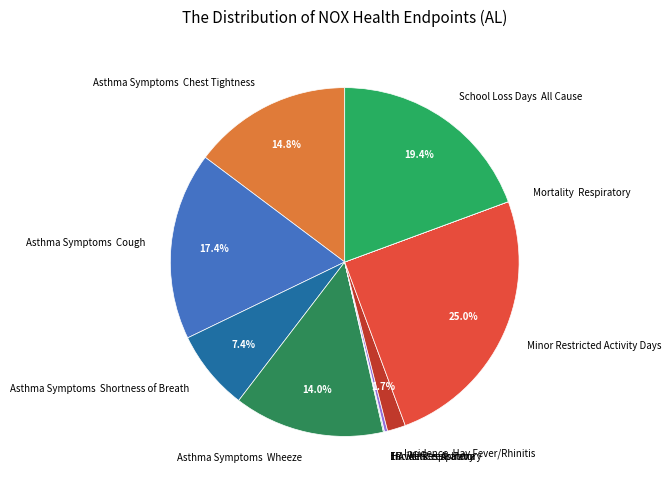

Which slice is the largest?

Minor Restricted Activity Days